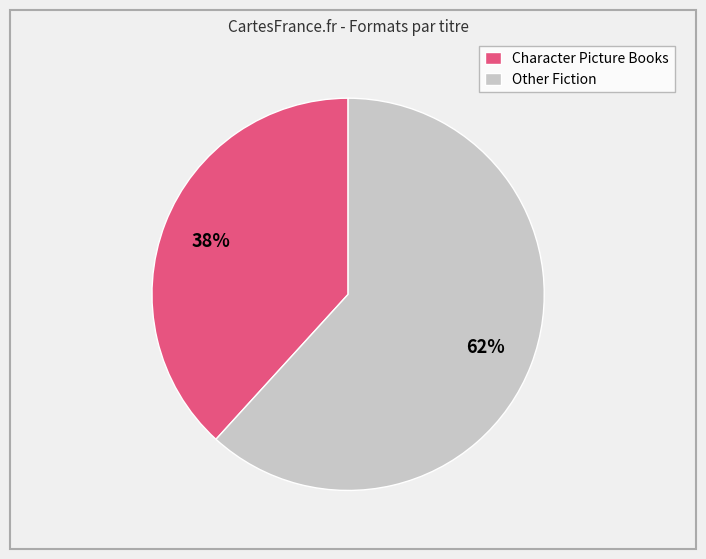

Approximately how many times larger is the value at Other Fiction compared to Character Picture Books?

1.6